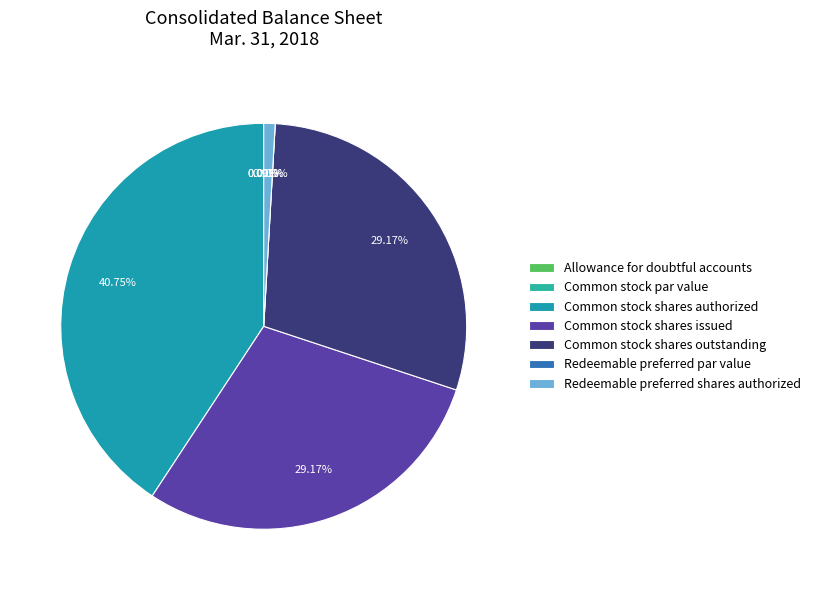

Which category has the smallest portion of the pie?

Common stock par value